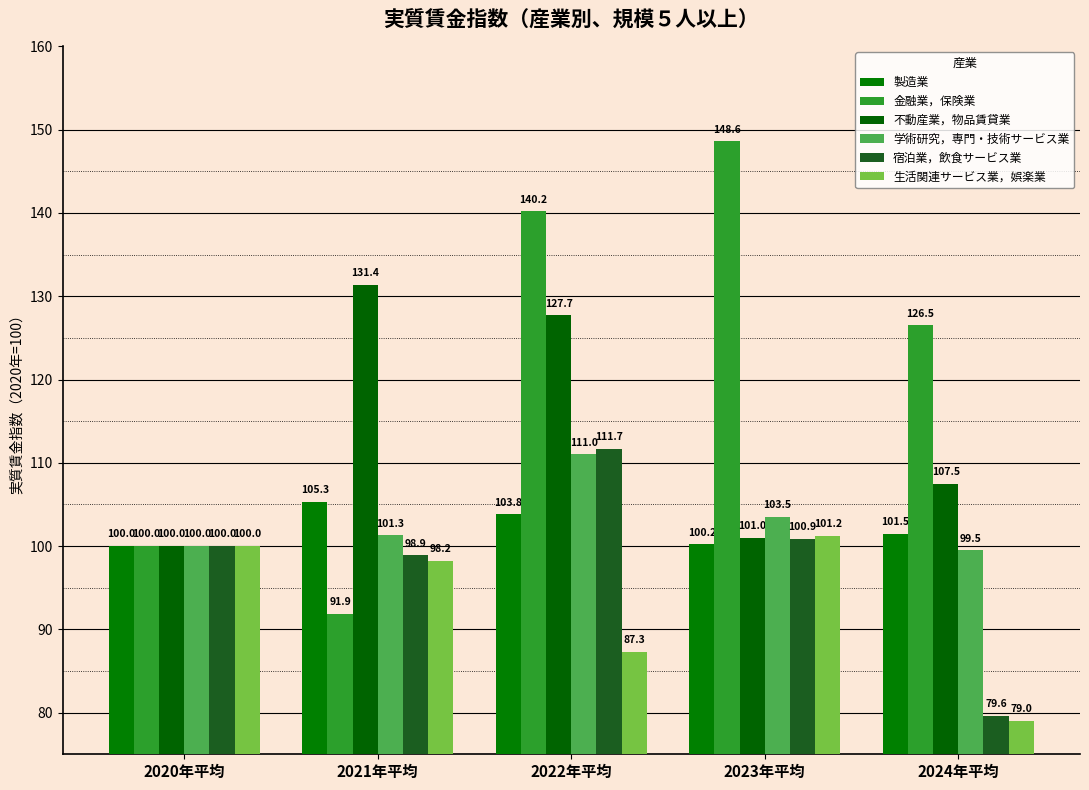

At how many categories does at least one series exceed 116?

4